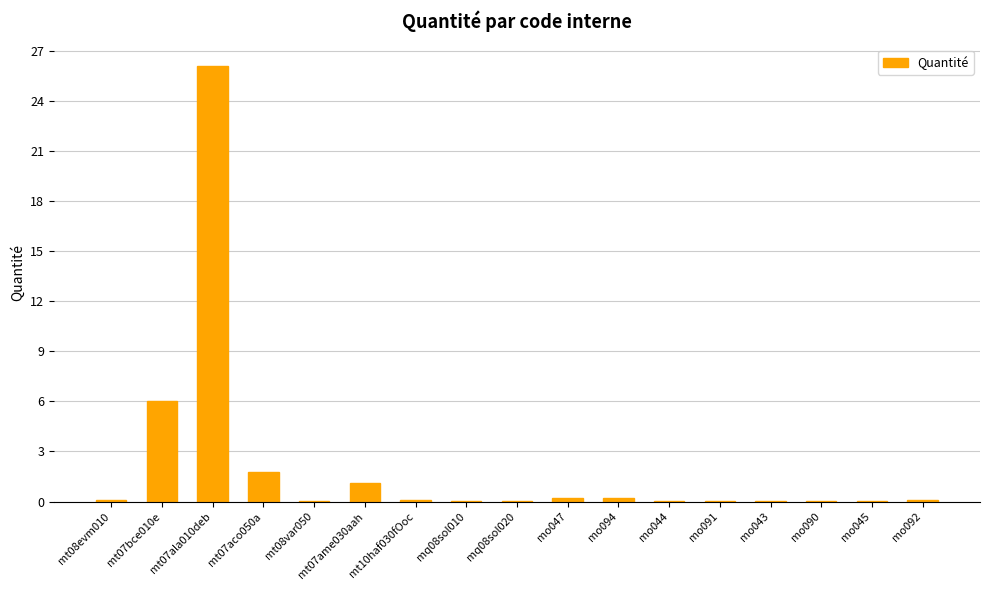

What is the maximum value shown in the chart?

26.1